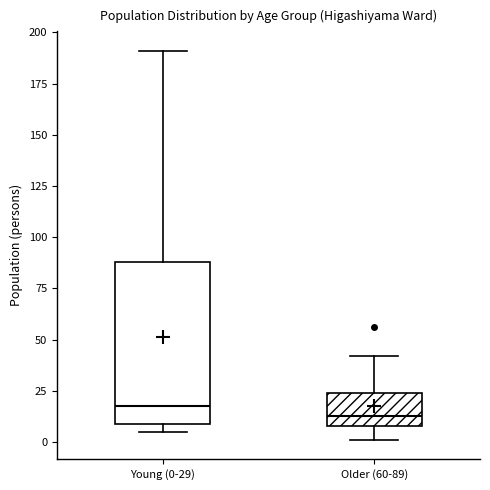

Reading left to right, read every box against the y-axis: the position of its median line, the range the box covers, and the ends of its whiskers. The values are not printed on the chart, so give them approximately, as read against the axis.

Young (0-29): median 20, box 10 to 90, whiskers 5 to 190
Older (60-89): median 15, box 10 to 25, whiskers 0 to 40